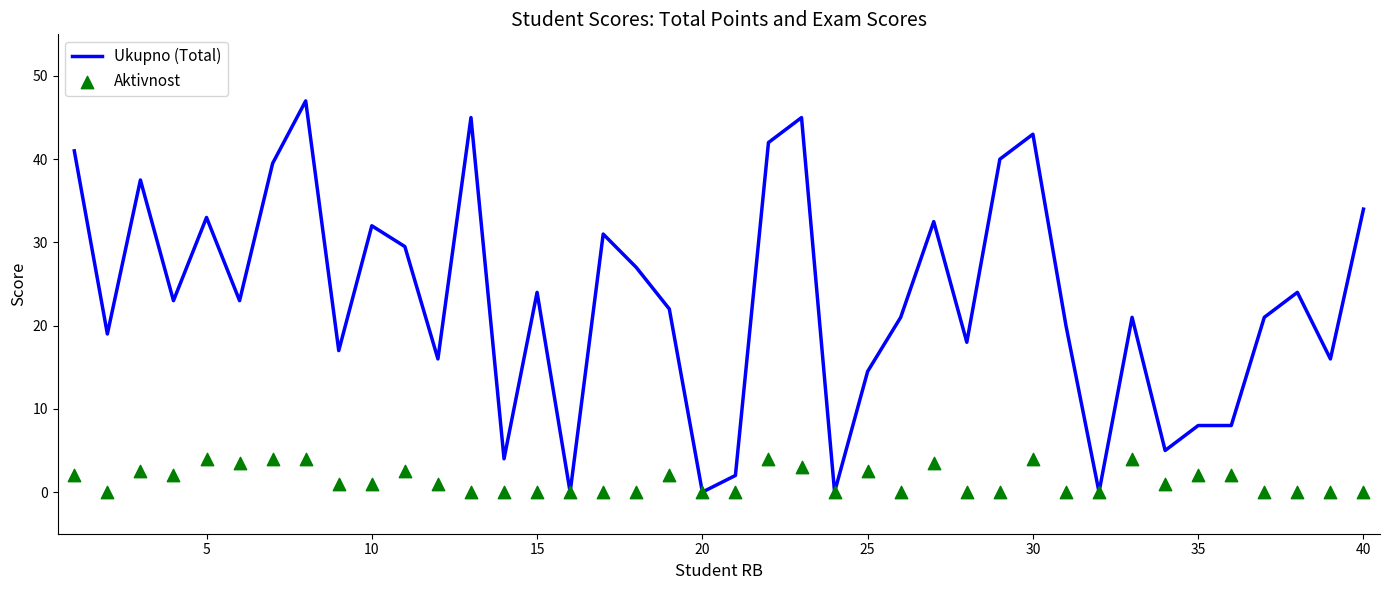

Which series contains the lowest Y value?

Ukupno (Total)